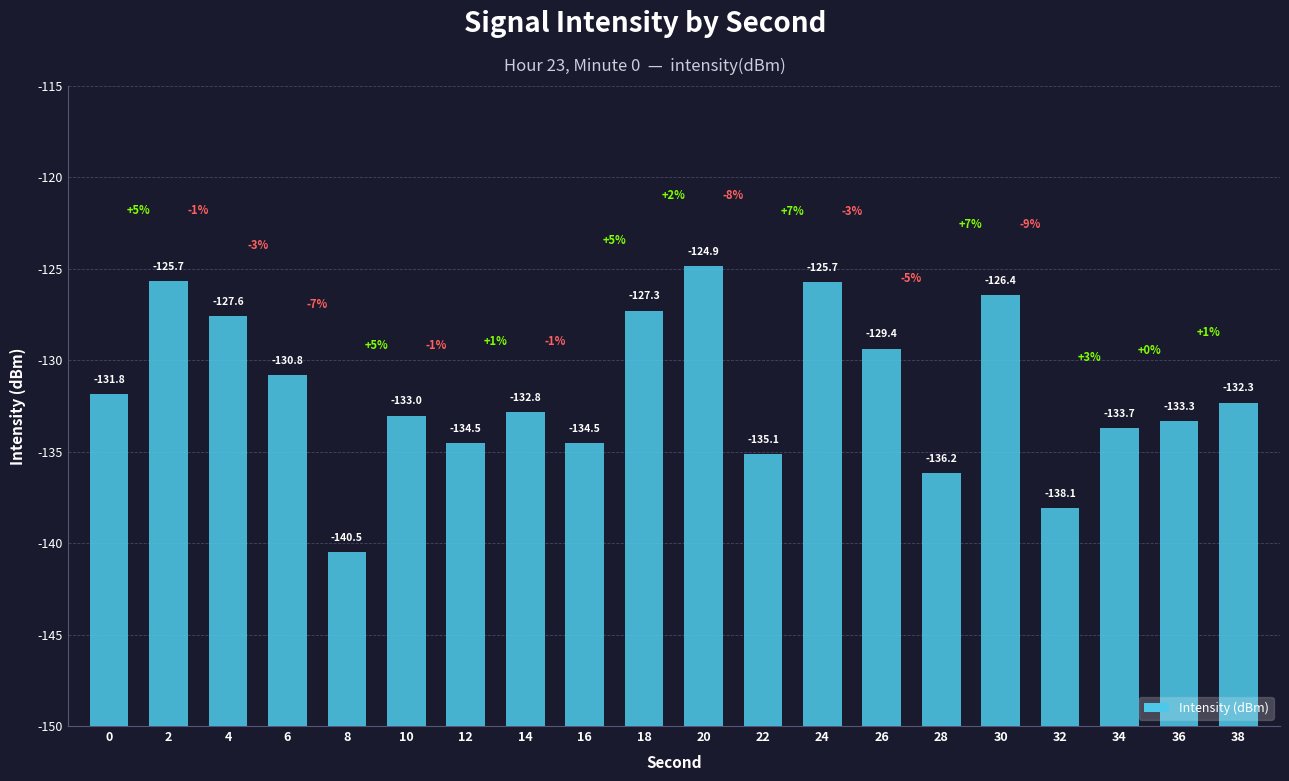

Count the number of categories in the chart.

20